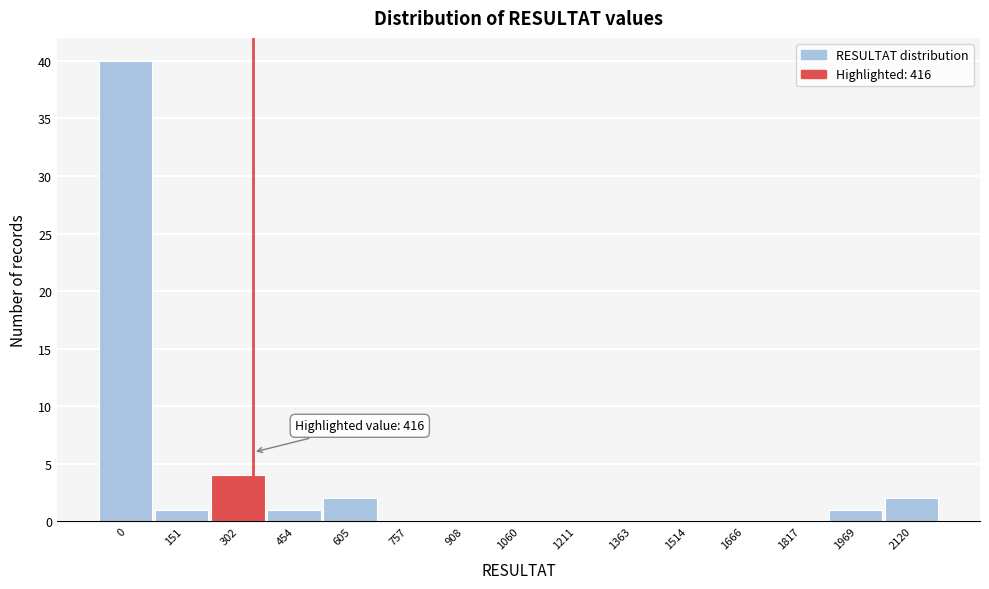

Reading right to left, list all the values displayed in this chart.

2120=2	1969=1	1817=0	1666=0	1514=0	1363=0	1211=0	1060=0	908=0	757=0	605=2	454=1	302=4	151=1	0=40